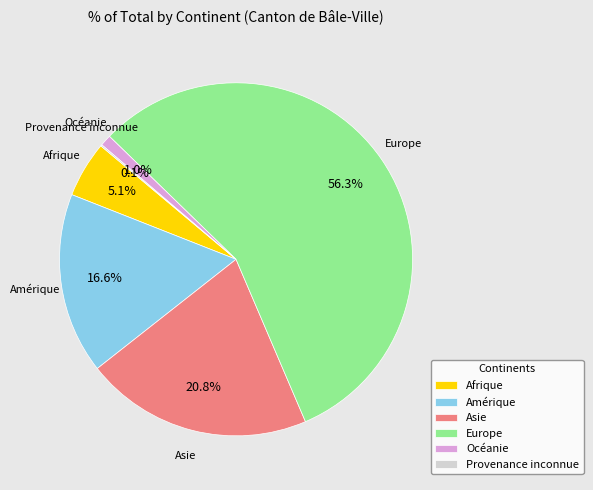

Which has a higher value, Afrique or Asie?

Asie